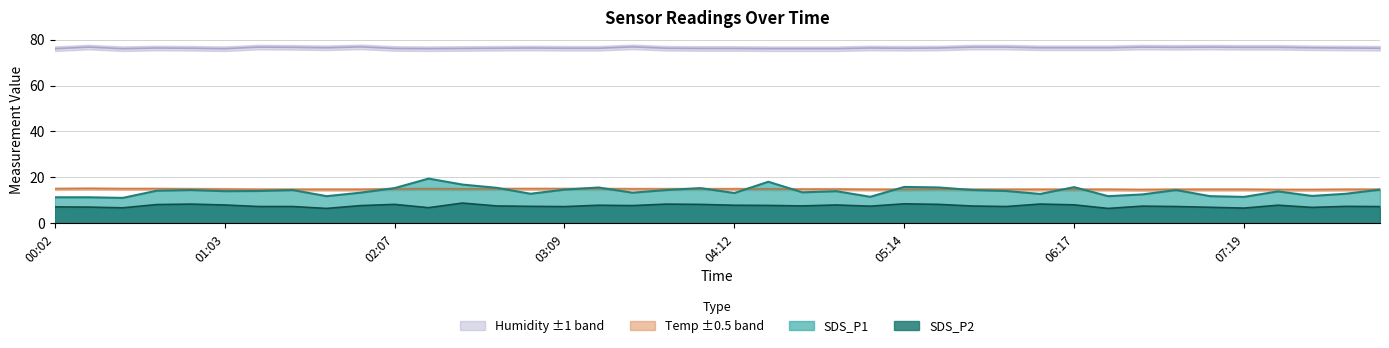

Reading right to left, list all the values displayed in this chart.

SDS_P1: 14.7	12.9	12.0	13.9	11.6	11.9	14.6	12.6	11.9	15.8	12.8	14.1	14.6	15.7	15.9	11.6	14.1	13.6	18.1	13.2	15.4	14.6	13.4	15.7	14.7	12.9	15.5	16.9	19.5	15.4	13.4	11.9	14.6	14.1	14.1	14.6	14.2	11.1	11.4	11.4
SDS_P2: 7.3	7.5	7.0	8.0	6.7	7.0	7.4	7.5	6.5	8.1	8.4	7.4	7.6	8.3	8.6	7.5	8.1	7.7	7.8	7.9	8.3	8.4	7.8	7.9	7.3	7.5	7.6	8.9	6.9	8.3	7.8	6.5	7.4	7.4	8.1	8.4	8.2	6.8	7.1	7.2
Temp: 14.8	14.8	14.7	14.7	14.8	14.8	14.8	14.7	14.8	14.8	14.8	14.8	14.8	14.9	14.8	14.8	14.9	14.9	15.0	15.0	15.0	15.0	15.0	15.1	15.1	15.1	15.1	15.0	15.1	15.0	14.8	14.8	14.8	14.8	14.9	15.0	15.1	15.1	15.2	15.1
Humidity: 76.2	76.3	76.4	76.6	76.6	76.7	76.6	76.7	76.4	76.4	76.4	76.7	76.7	76.3	76.2	76.3	76.0	76.0	76.0	76.1	76.1	76.2	76.8	76.2	76.2	76.3	76.2	76.1	76.0	76.1	76.8	76.4	76.6	76.7	76.0	76.2	76.3	76.0	76.7	76.0